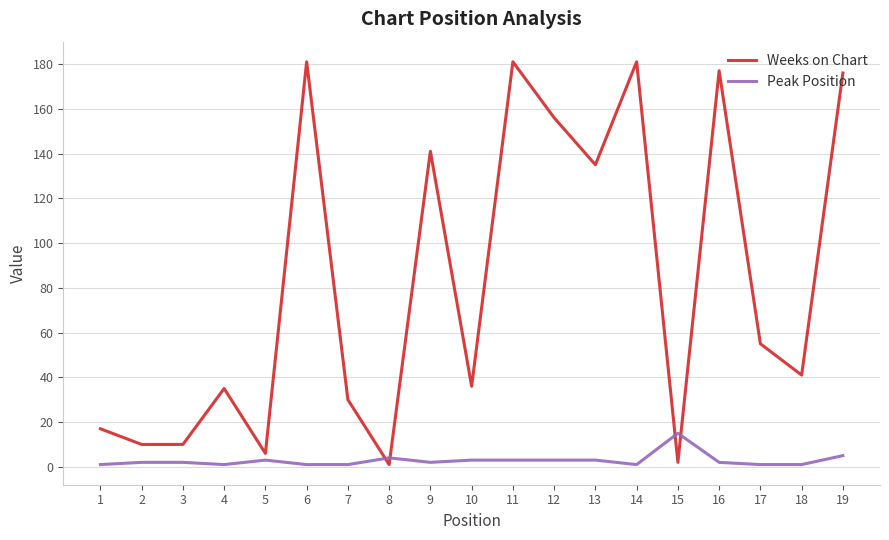

How many times do Weeks on Chart and Peak Position cross each other?

4